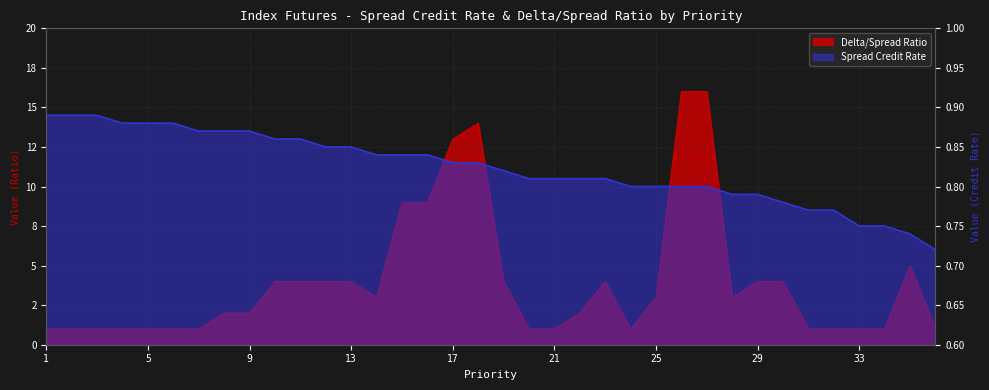

Between 20 and 13, which is larger?

13